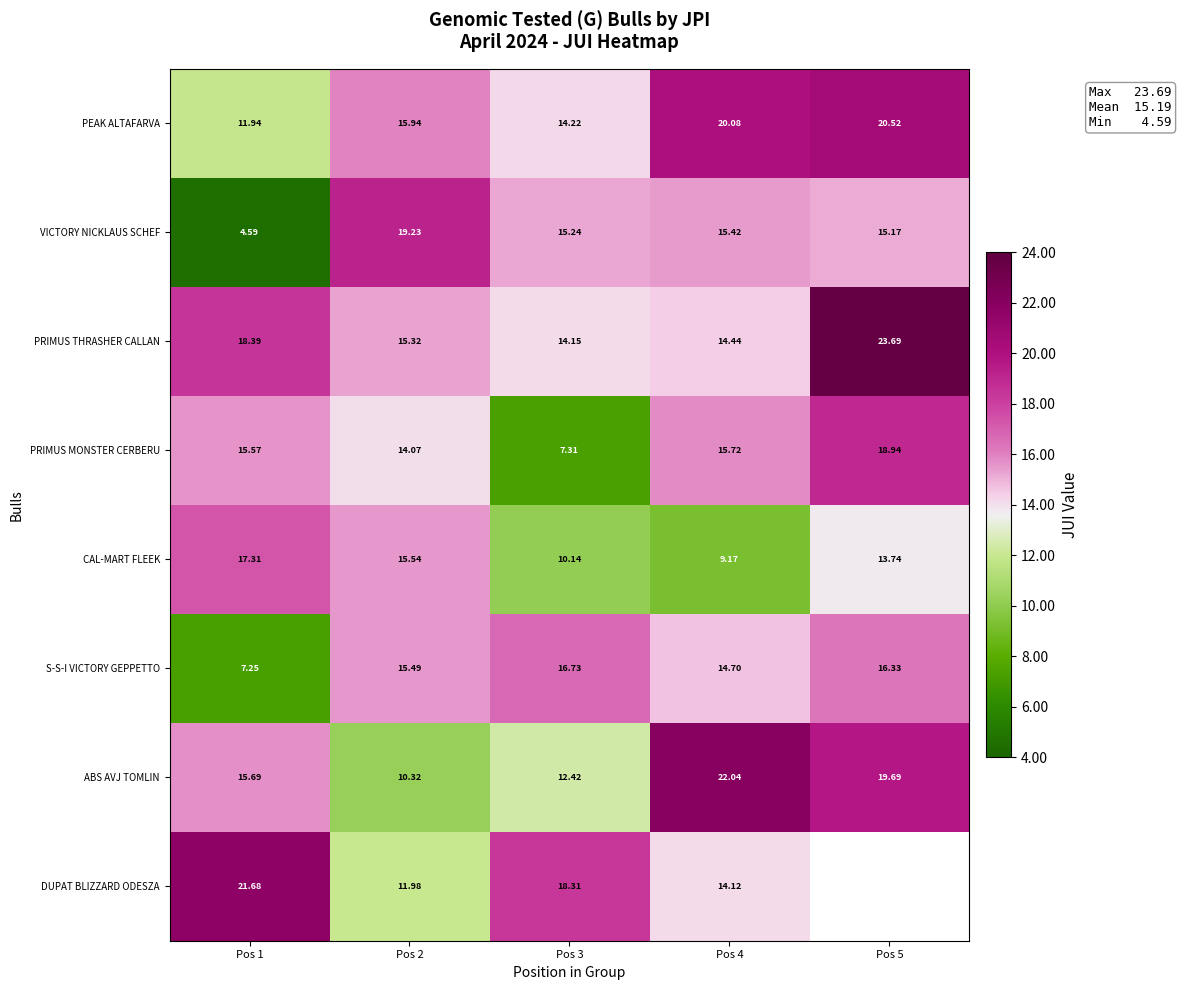

What is the difference between the PEAK ALTAFARVA values at Pos 4 and Pos 2?

4.1